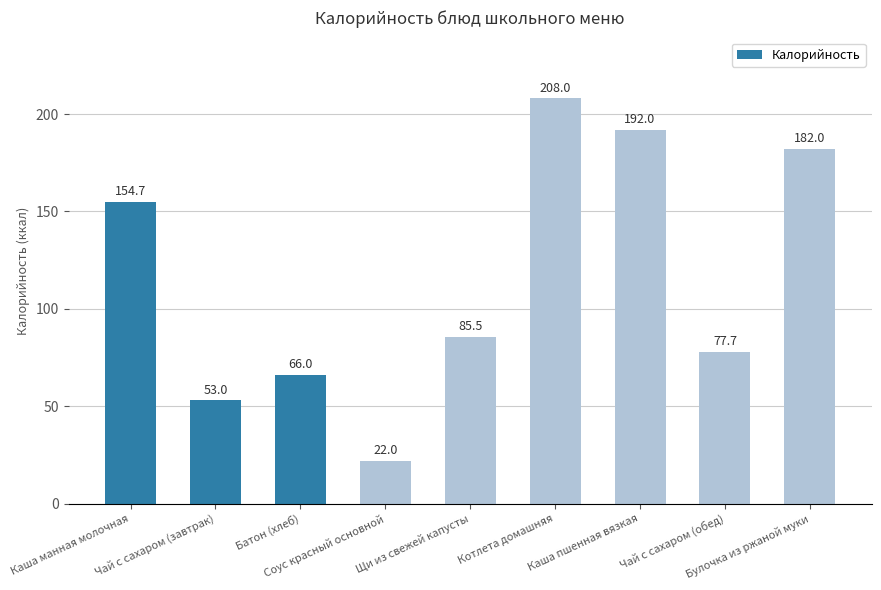

What is the label of the 5th bar from the right?

Щи из свежей капусты